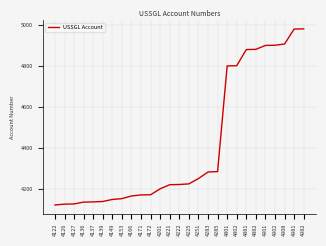

Is it true that the value at 4222 is 4222?

True